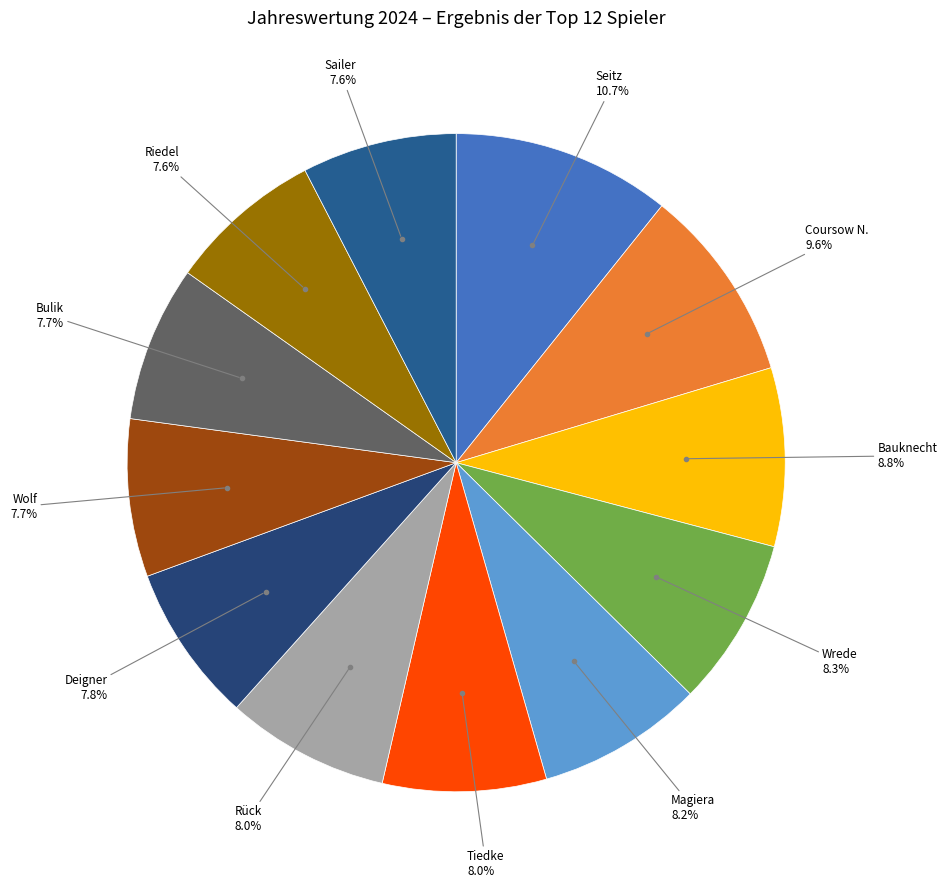

How many segments does this pie chart have?

12